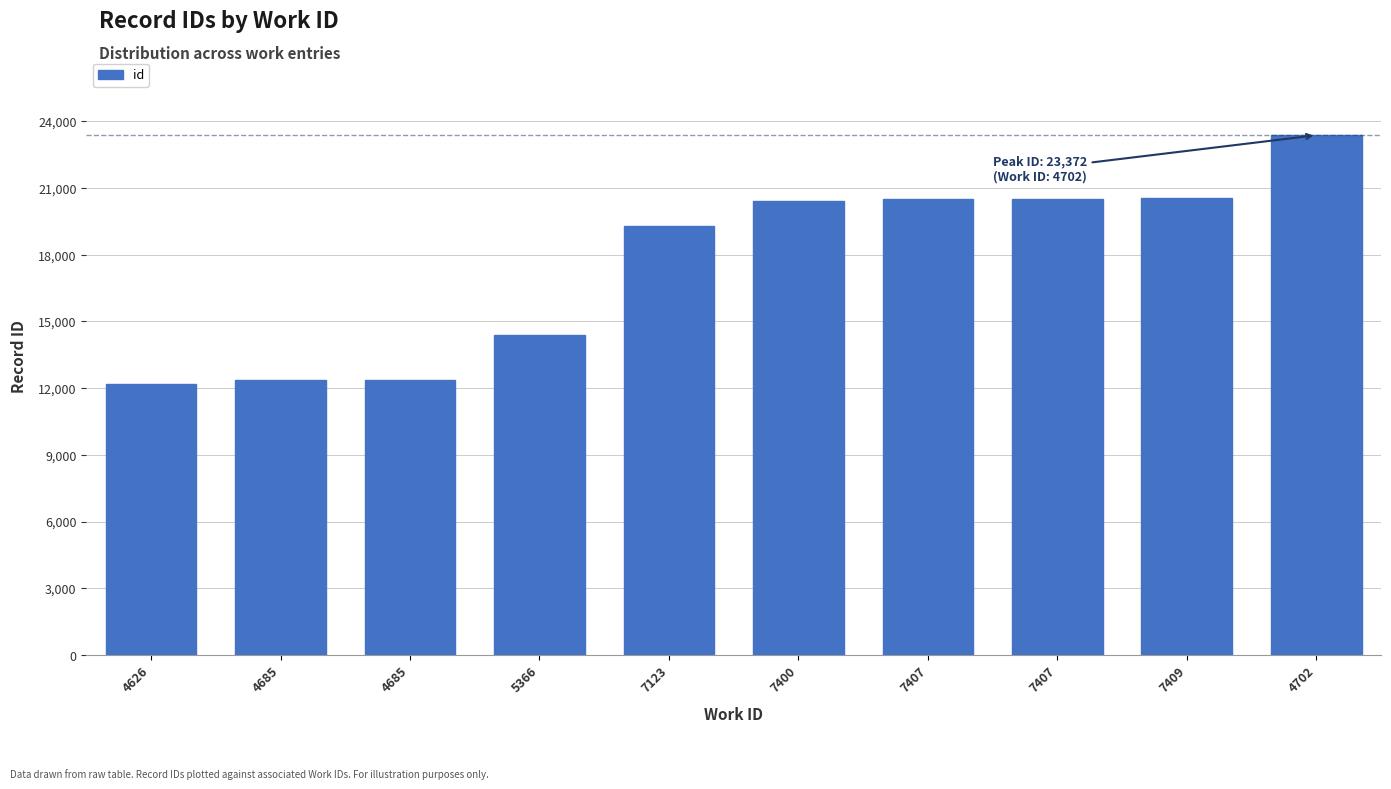

At which category does the chart reach its minimum across all series?

4626